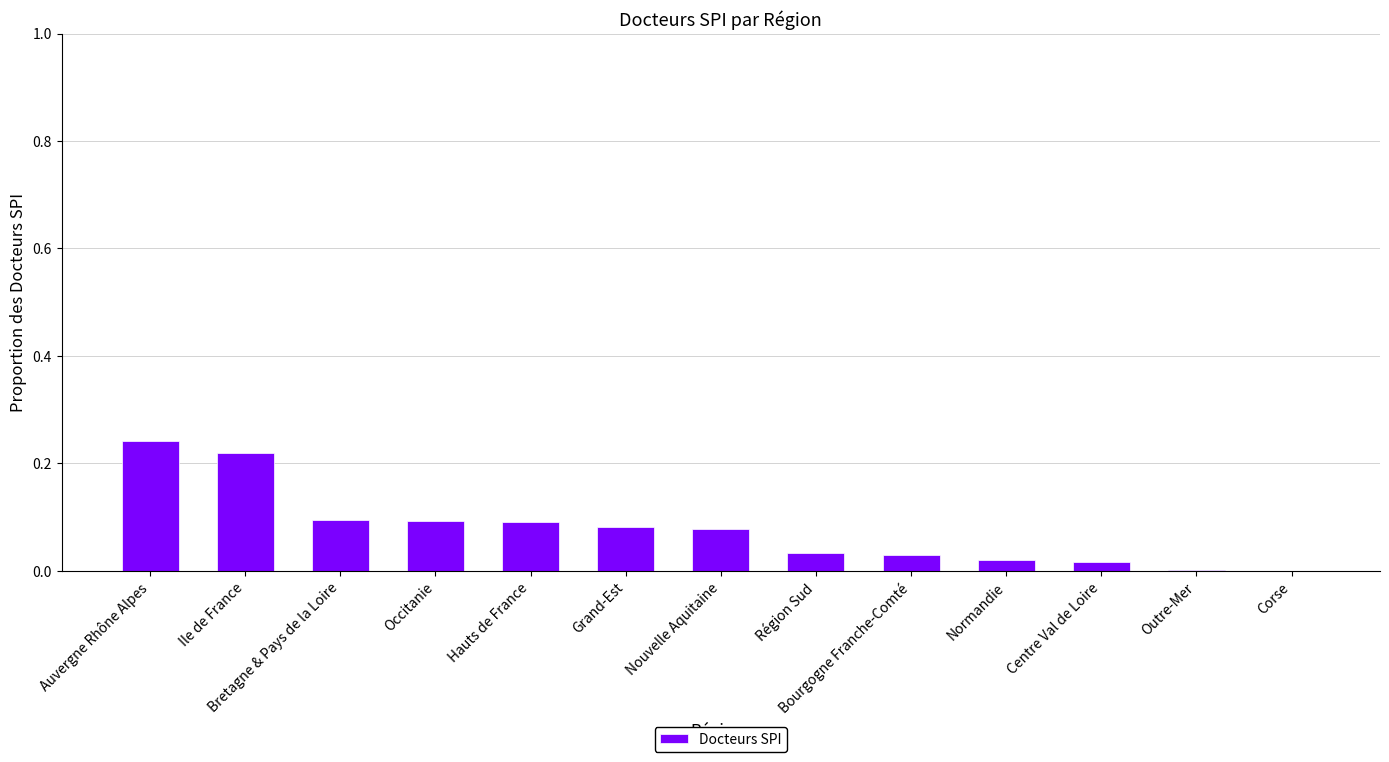

The chart shows a value of 0.0 at Corse. True or false?

True